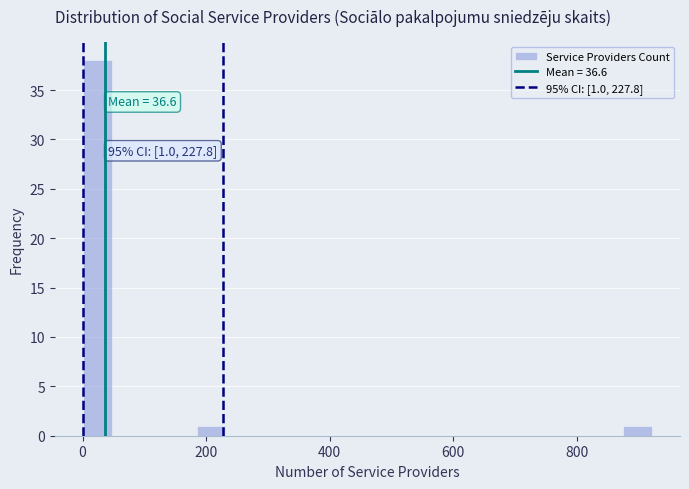

Around what value on the x-axis is the tallest bar? Give the approximate position of its centre, as read against the axis.

20